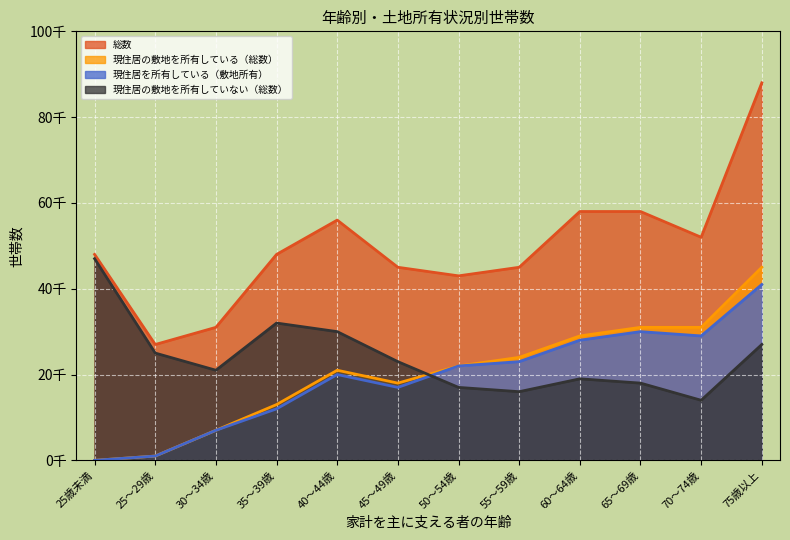

What is the difference between the maximum and second lowest values in the 現住居の敷地を所有していない（総数） series?

31000